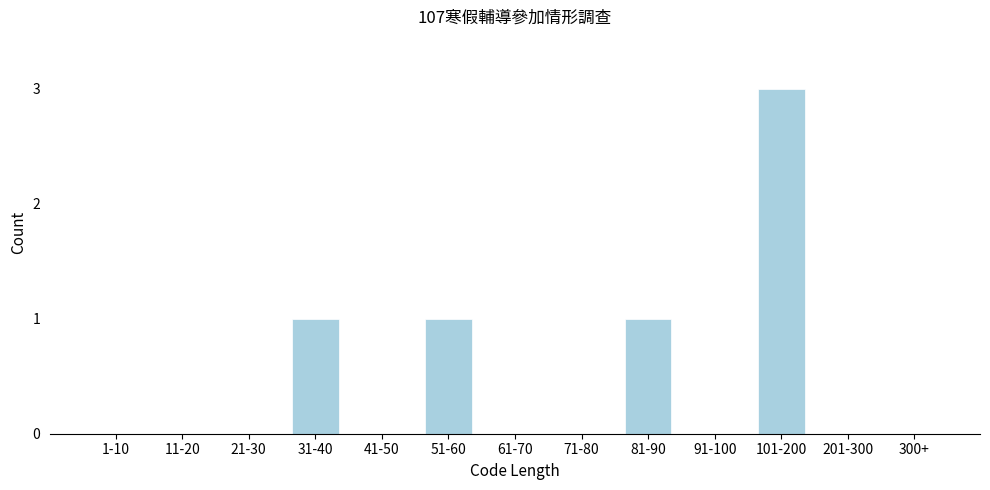

Reading left to right, transcribe all the data shown in this chart.

1-10=0	11-20=0	21-30=0	31-40=1	41-50=0	51-60=1	61-70=0	71-80=0	81-90=1	91-100=0	101-200=3	201-300=0	300+=0